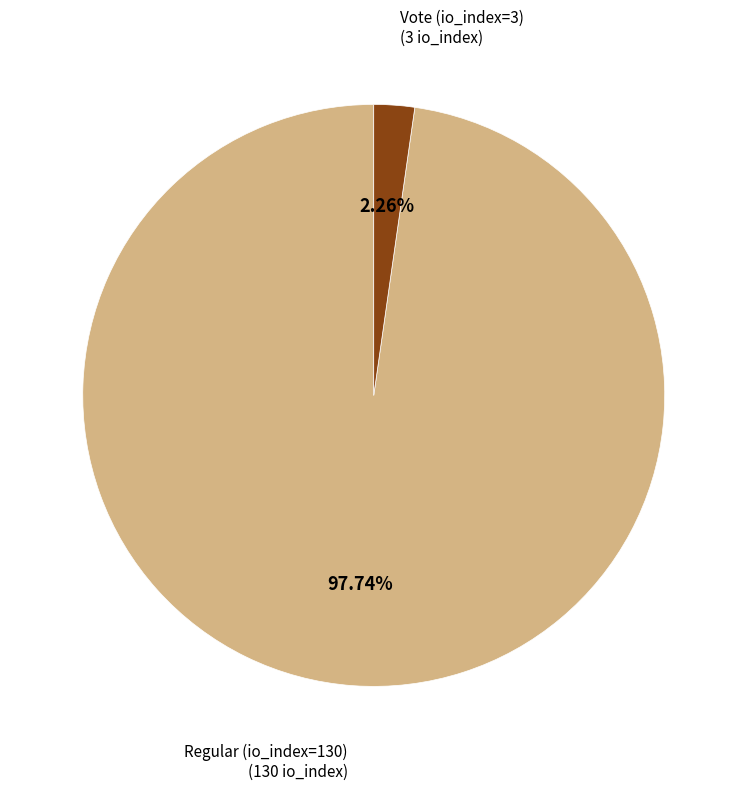

To the nearest percent, what is the difference between the largest and smallest slice percentages?

95%